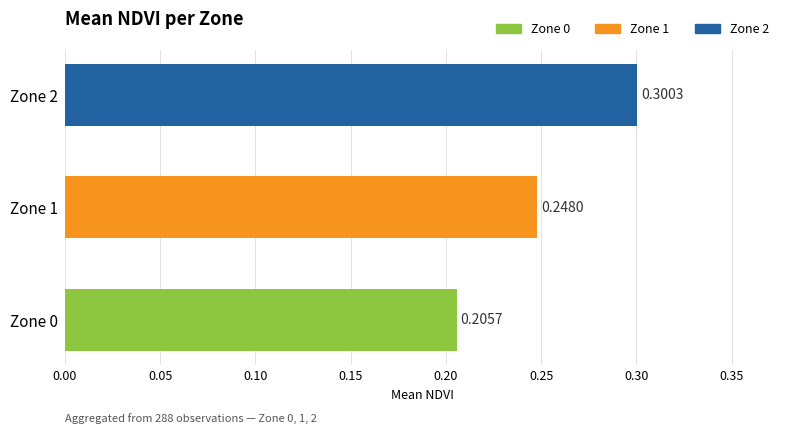

What is the change in value from Zone 0 to Zone 2?

+0.1